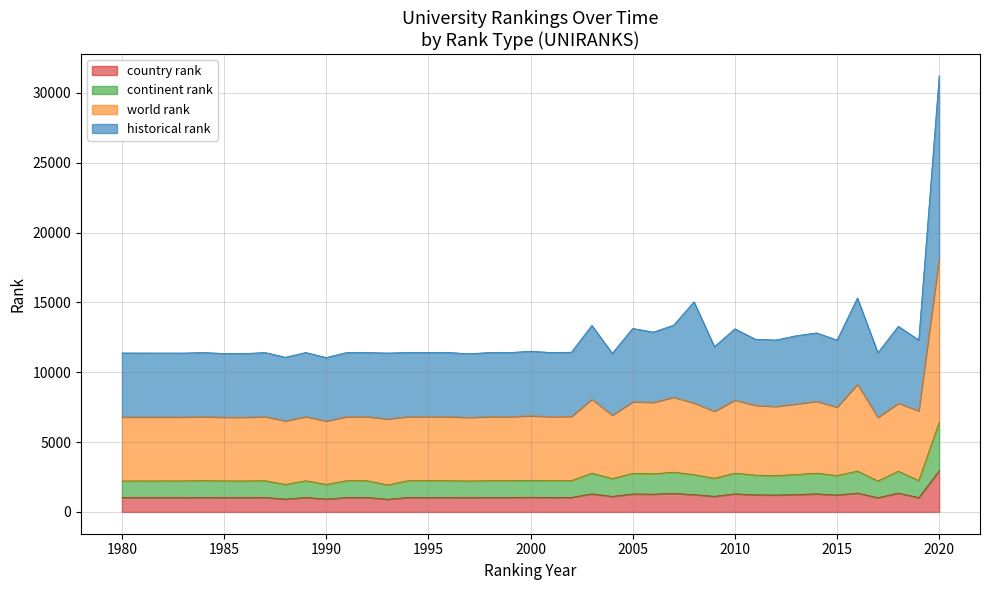

In continent rank, how many points are lower than both neighbors (excluding endpoints)?

14